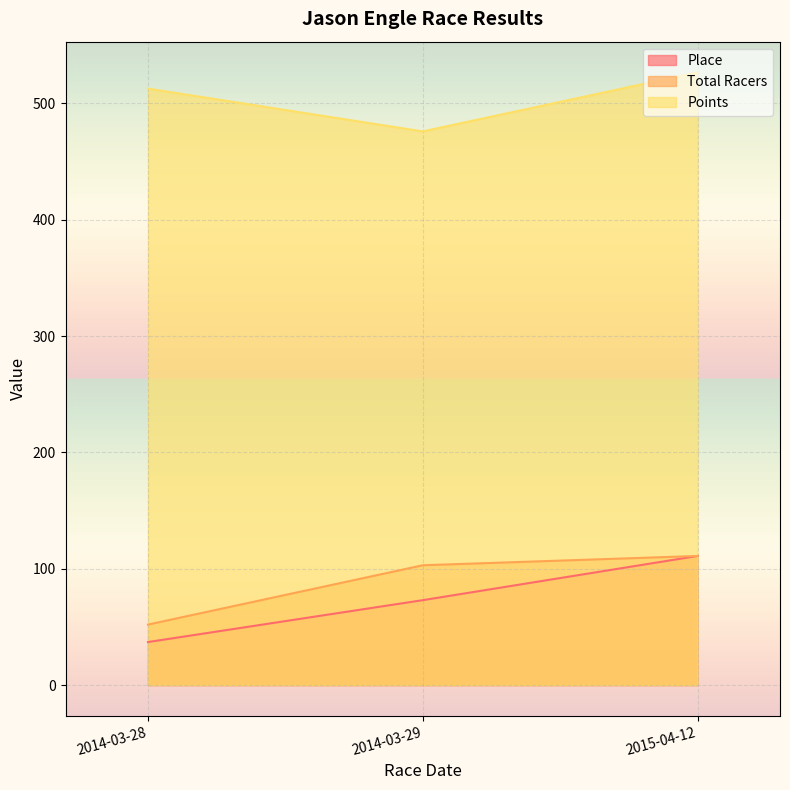

Reading left to right, extract all data points from this chart.

Place: 2014-03-28=37.0	2014-03-29=73.0	2015-04-12=111.0
Total Racers: 2014-03-28=52.0	2014-03-29=103.0	2015-04-12=111.0
Points: 2014-03-28=512.7	2014-03-29=476.0	2015-04-12=526.8